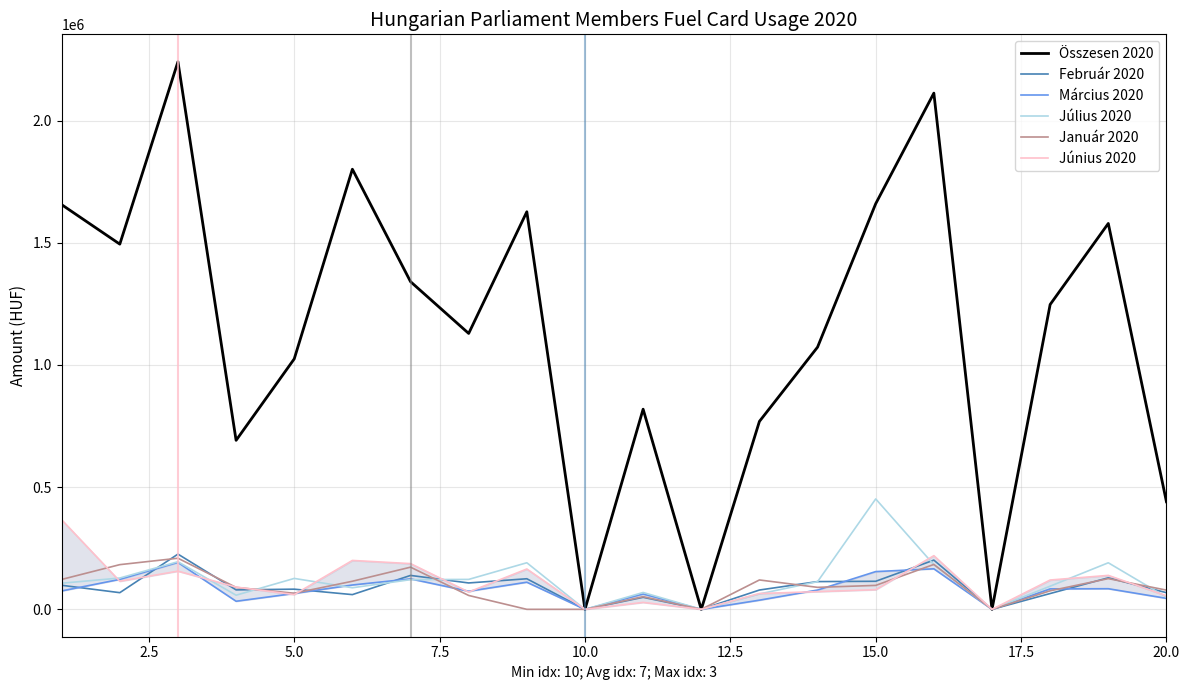

What is the maximum value for Február 2020?

226038.2